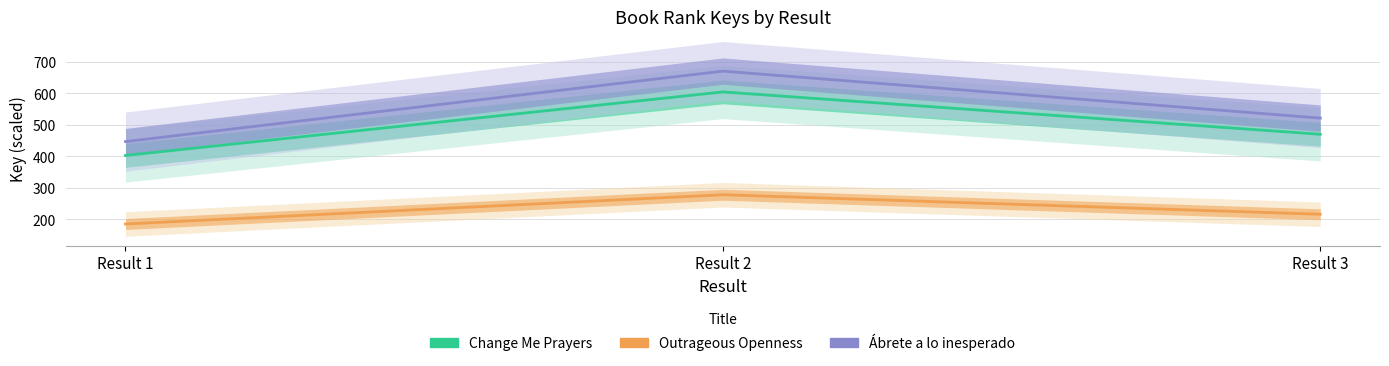

Is it true that Change Me Prayers equals 132.3 at Result 1?

False